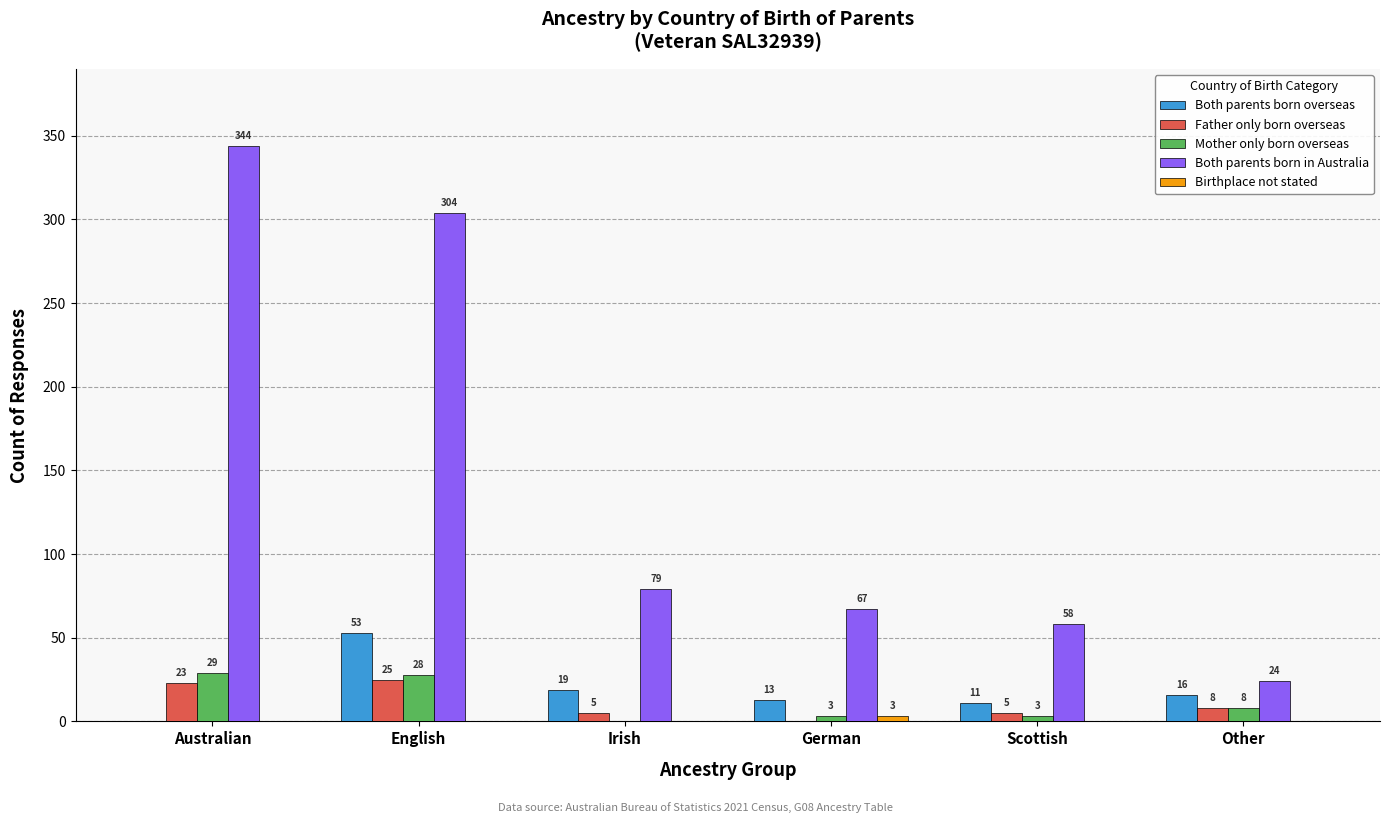

Which series changed the most between English and German?

Both parents born in Australia